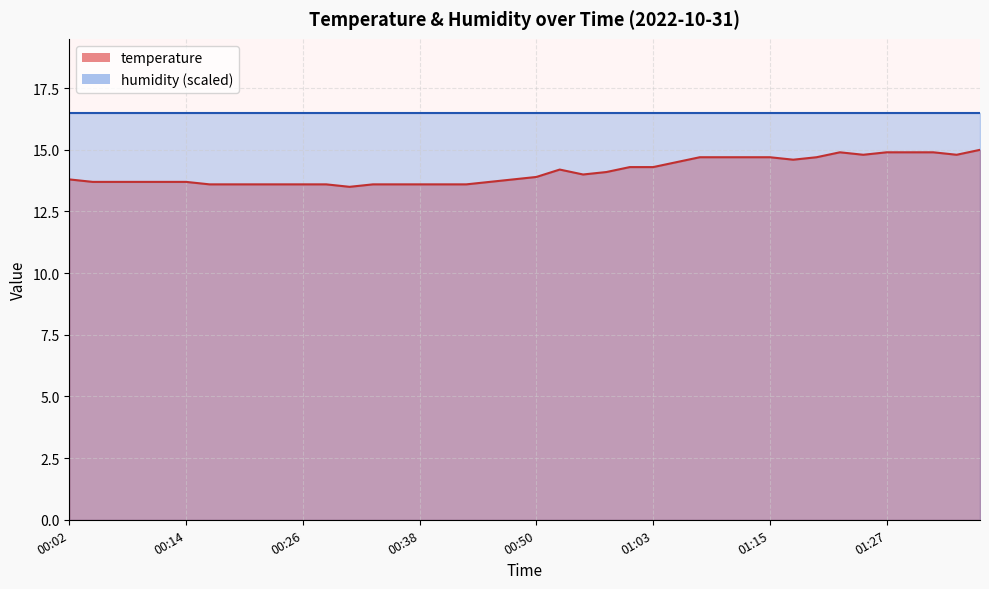

Which has a higher value, 01:27 or 01:05?

01:27